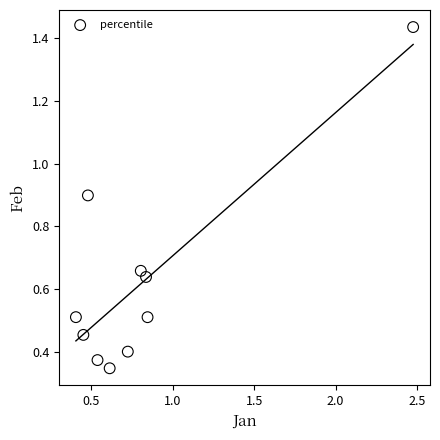

What is the range of X values (max minus min)?

2.1